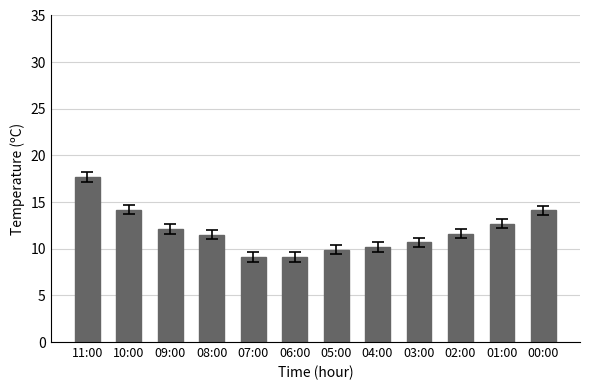

What position from the right is 02:00?

3